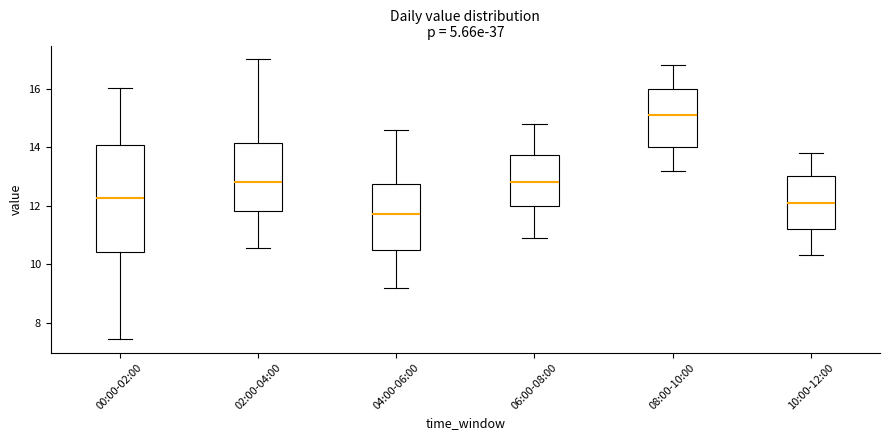

Which box has the highest median line?

08:00-10:00